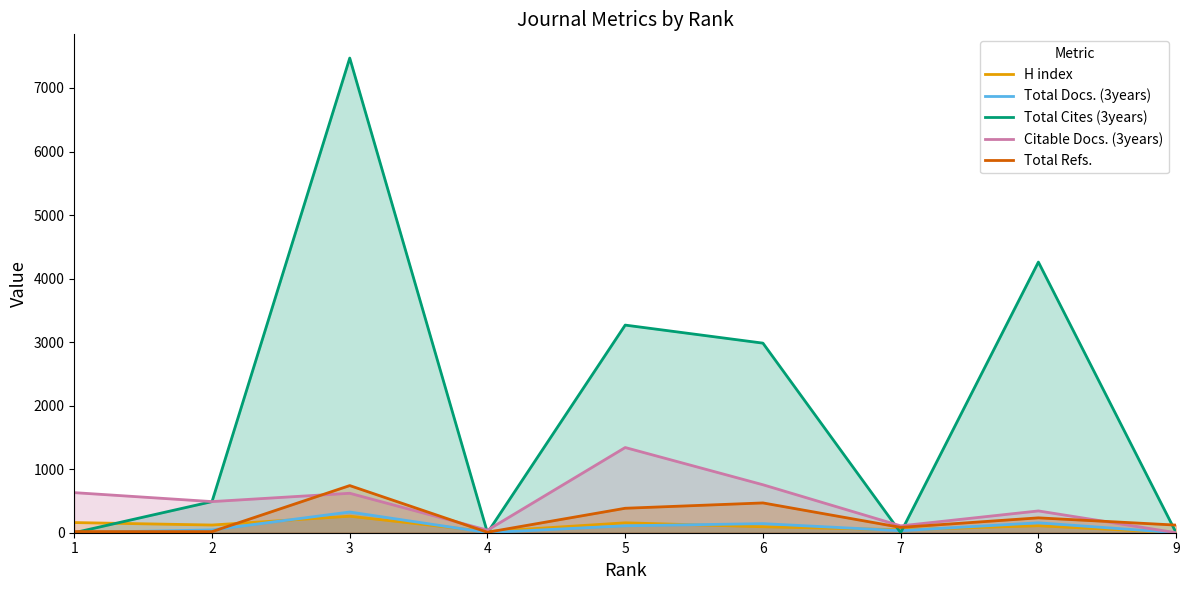

True or false: Citable Docs. (3years) and Total Docs. (3years) cross at least once.

False